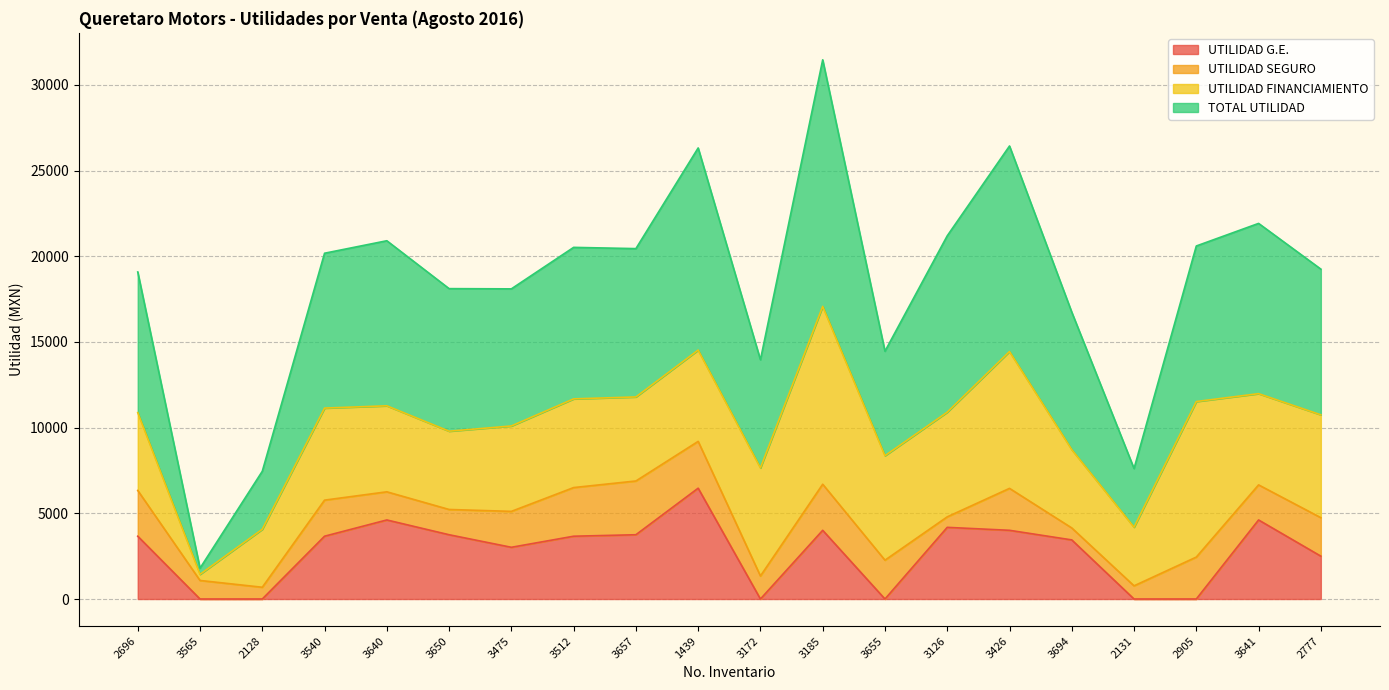

The value of UTILIDAD G.E. at 2131 is 3294.5. True or false?

False